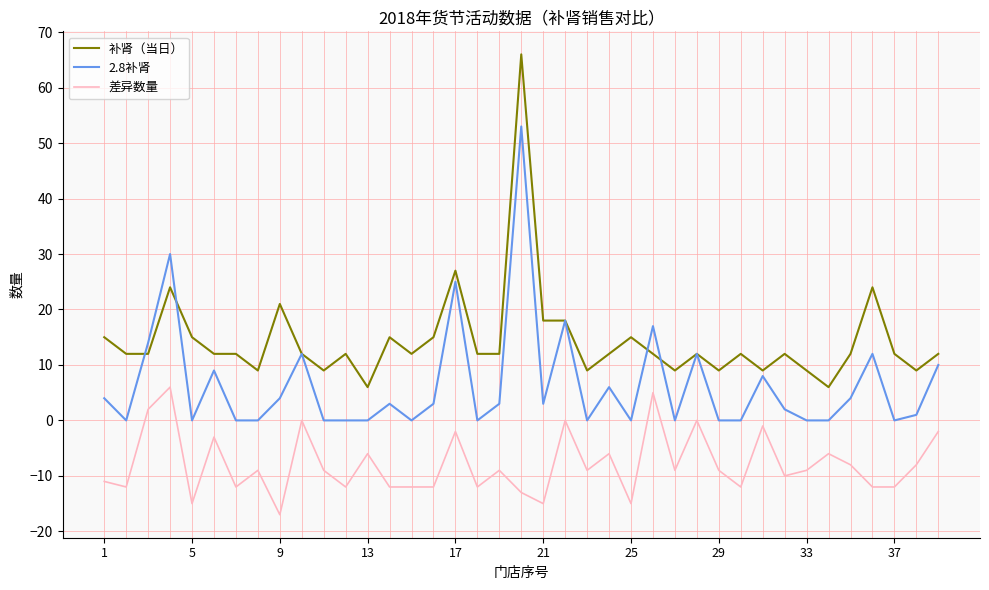

List the series in order of their overall mean, lowest first.

差异数量, 2.8补肾, 补肾（当日）